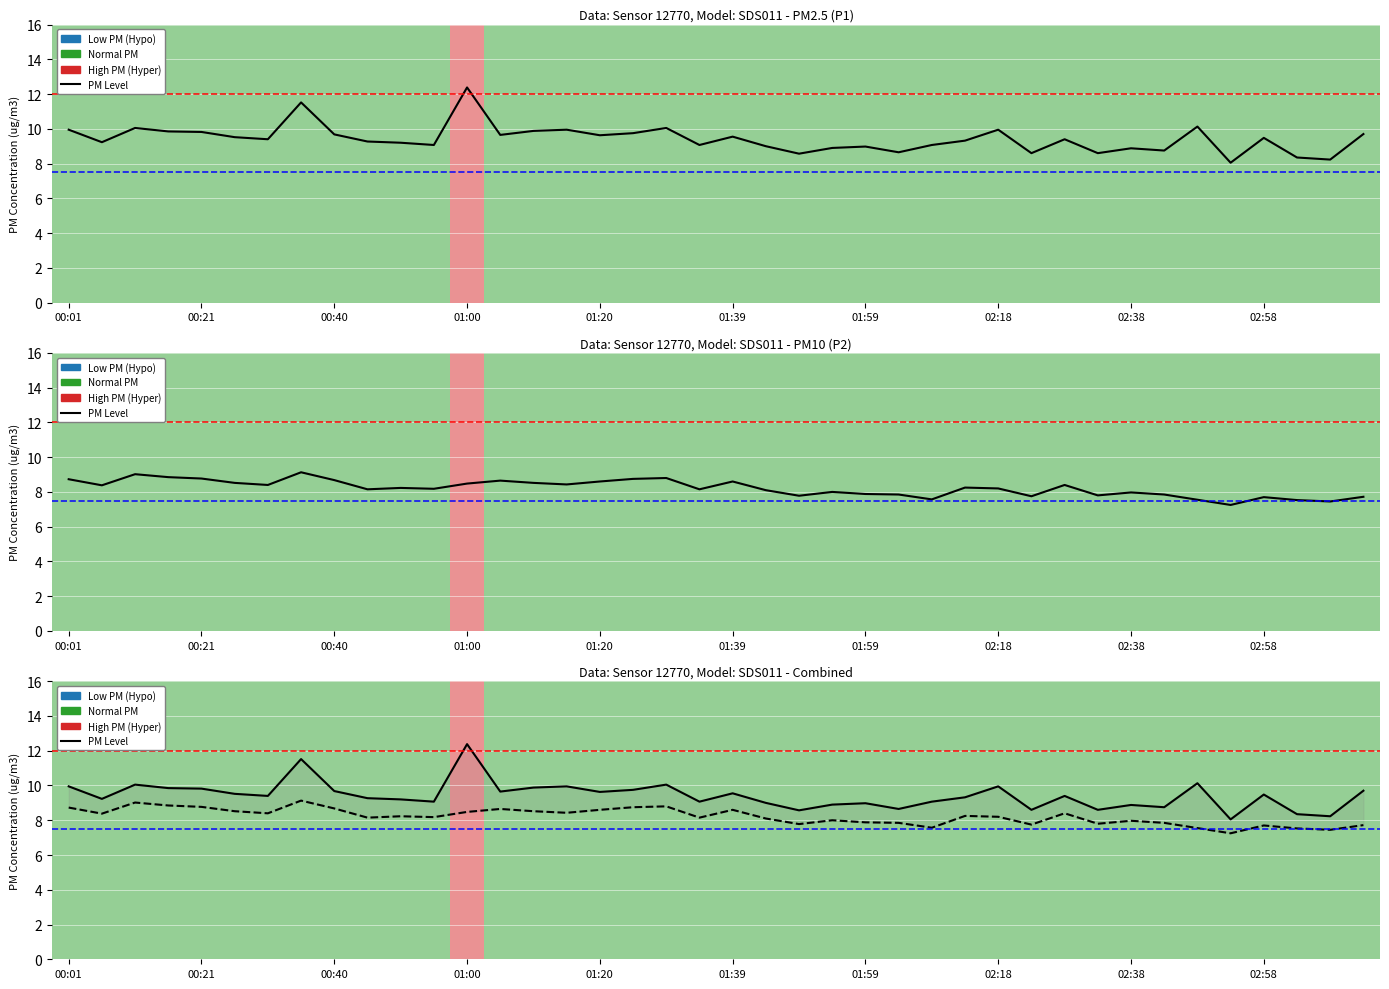

Which has a higher value, 21 or 02:18?

02:18